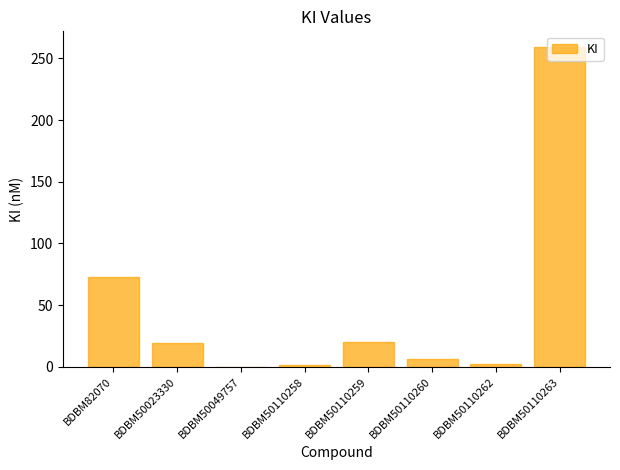

What is the greatest value displayed?

259.0